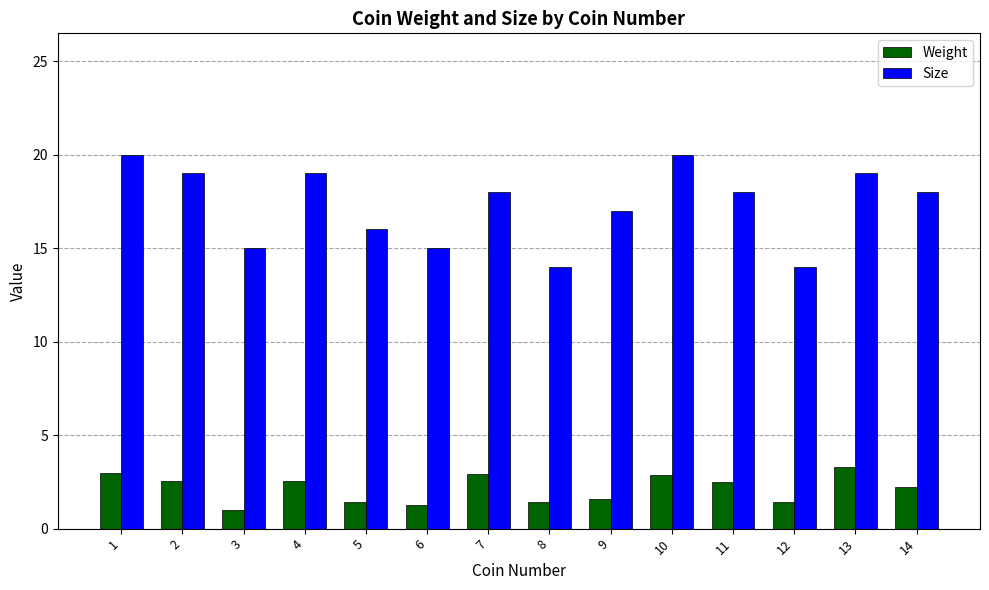

What are all the series names shown in the legend?

Weight, Size